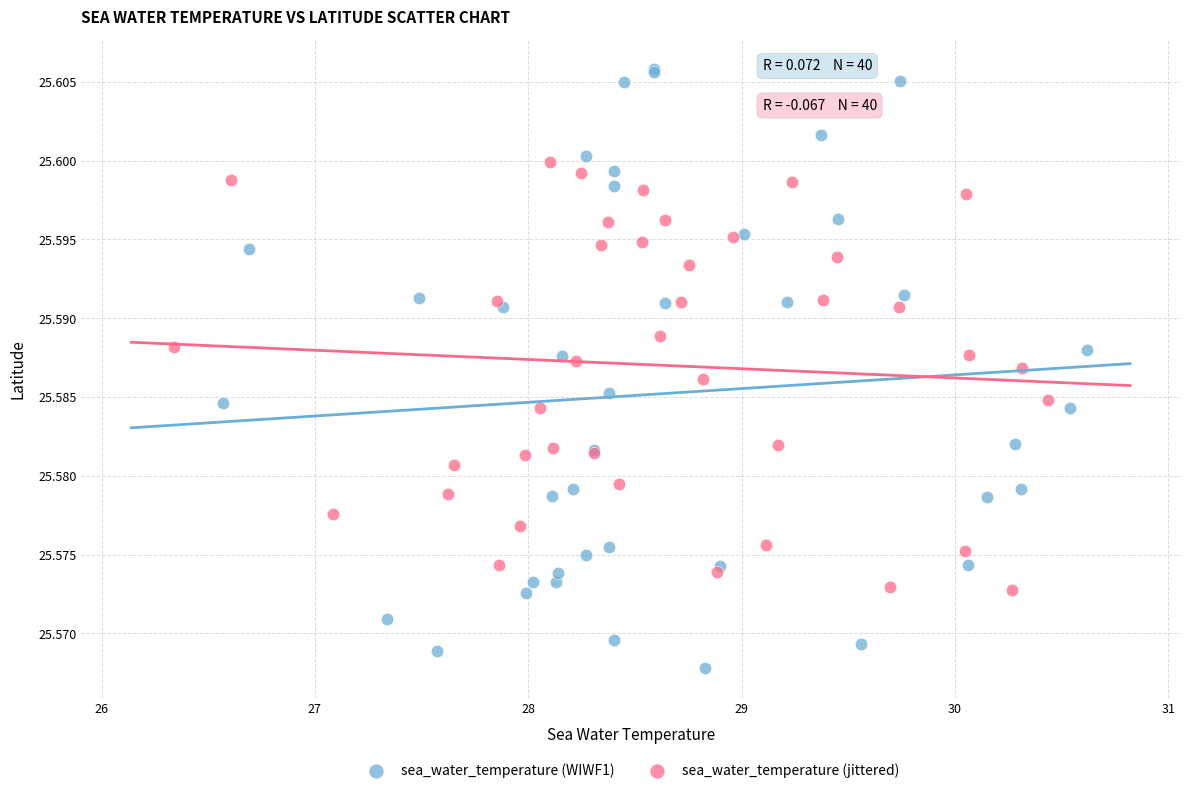

Which series reaches the minimum Y coordinate?

sea_water_temperature (WIWF1)